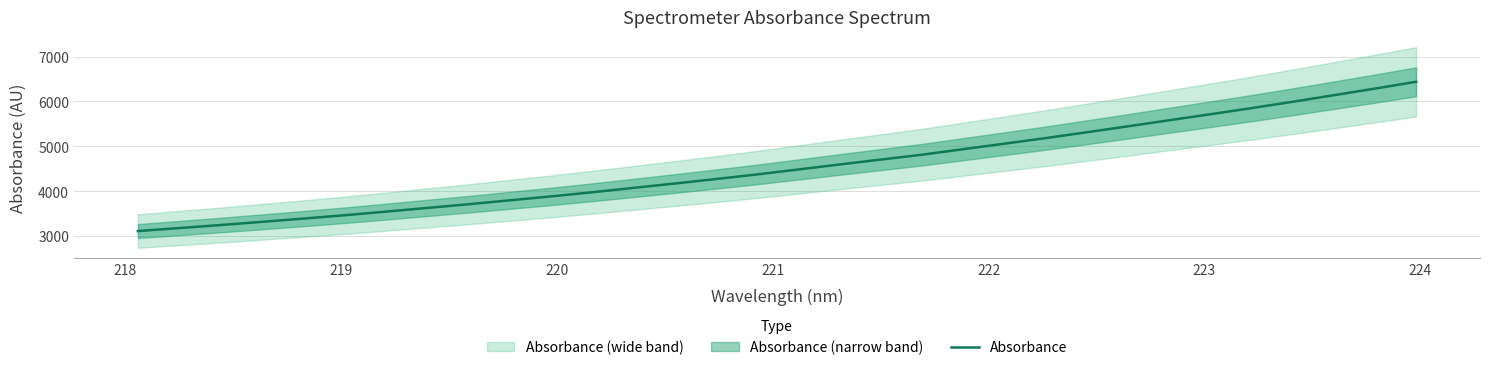

What is the smallest value displayed?

3111.9